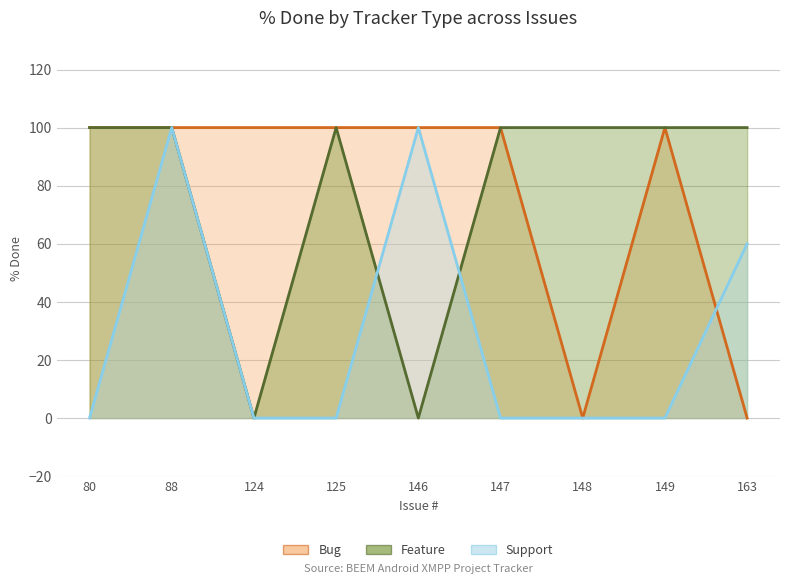

How many Support values are between 0 and 60?

7